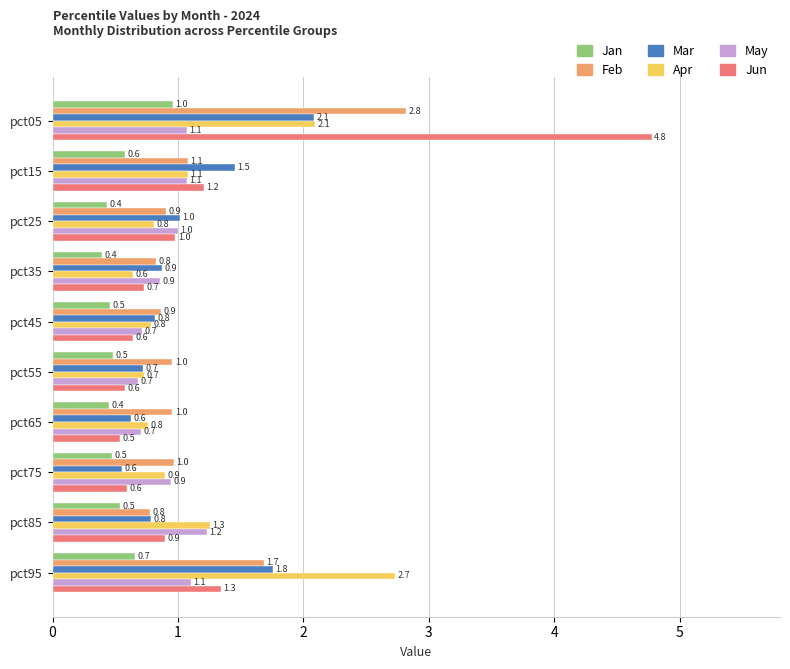

List the series in order of their peak value, highest first.

Jun, Feb, Apr, Mar, May, Jan